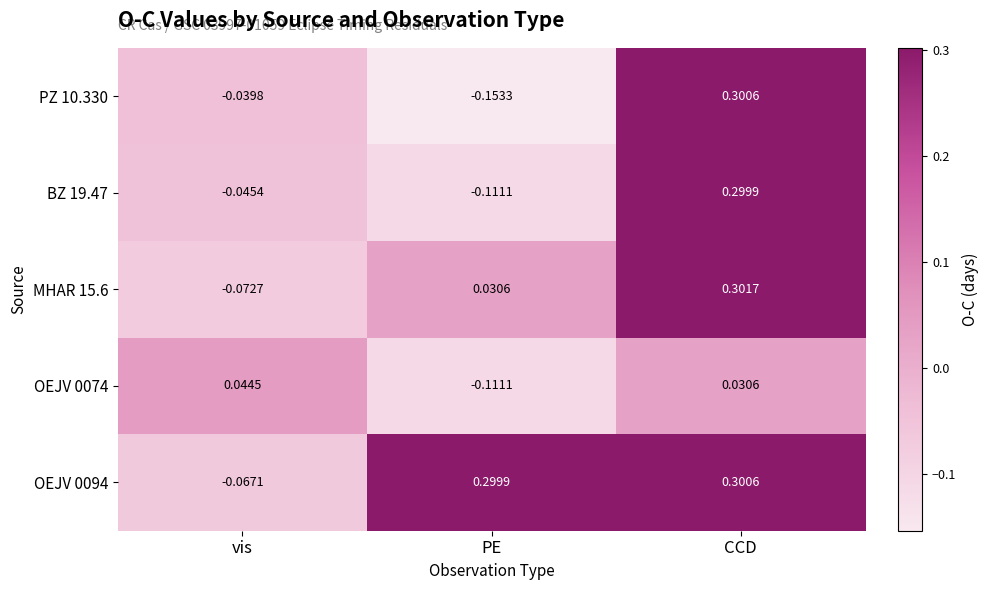

How many series are shown in this chart?

5